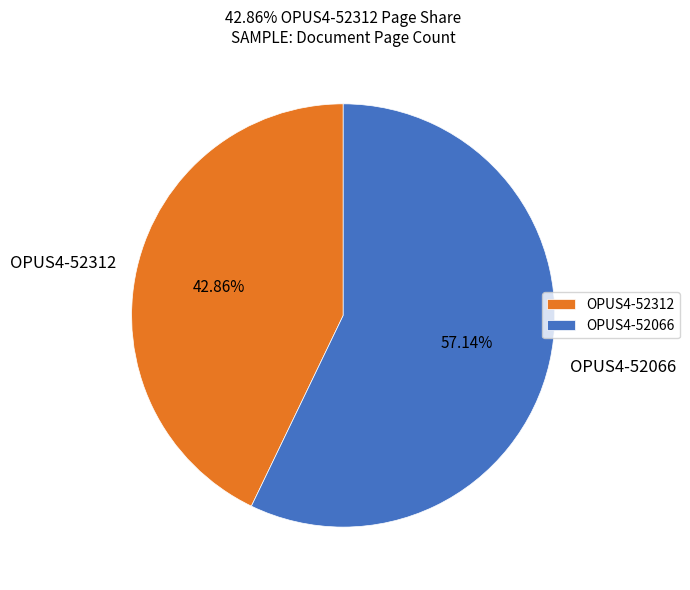

Which has a higher value, OPUS4-52312 or OPUS4-52066?

OPUS4-52066